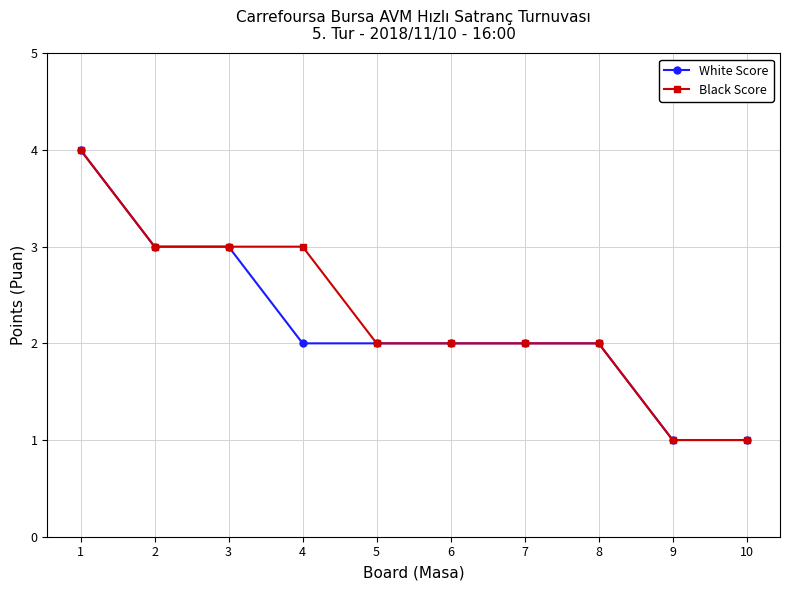

Reading right to left, extract all data points from this chart.

White Score: 10=1	9=1	8=2	7=2	6=2	5=2	4=2	3=3	2=3	1=4
Black Score: 10=1	9=1	8=2	7=2	6=2	5=2	4=3	3=3	2=3	1=4